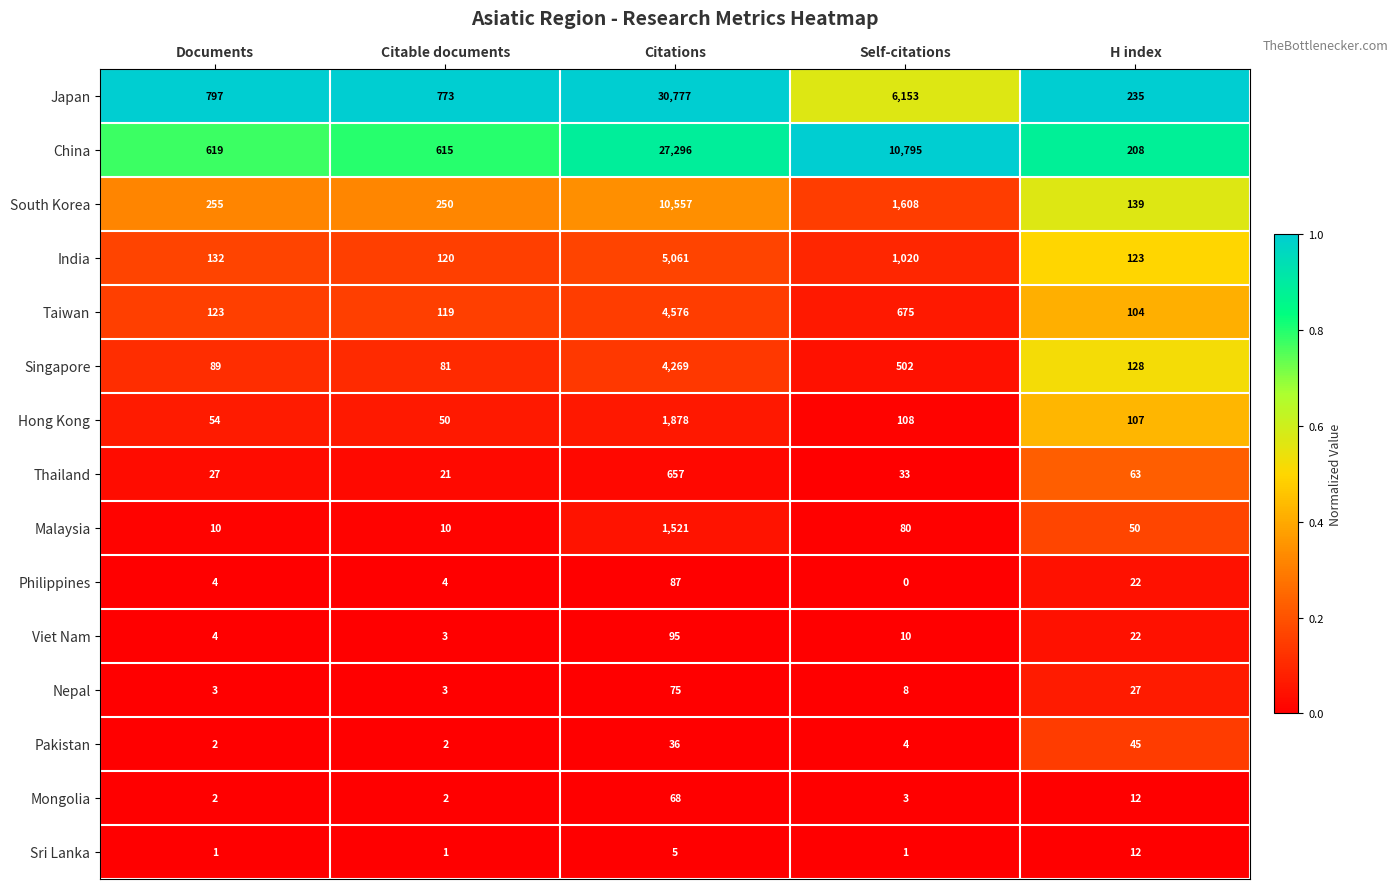

Is the value of Singapore at H index greater than the value of Japan at H index?

No